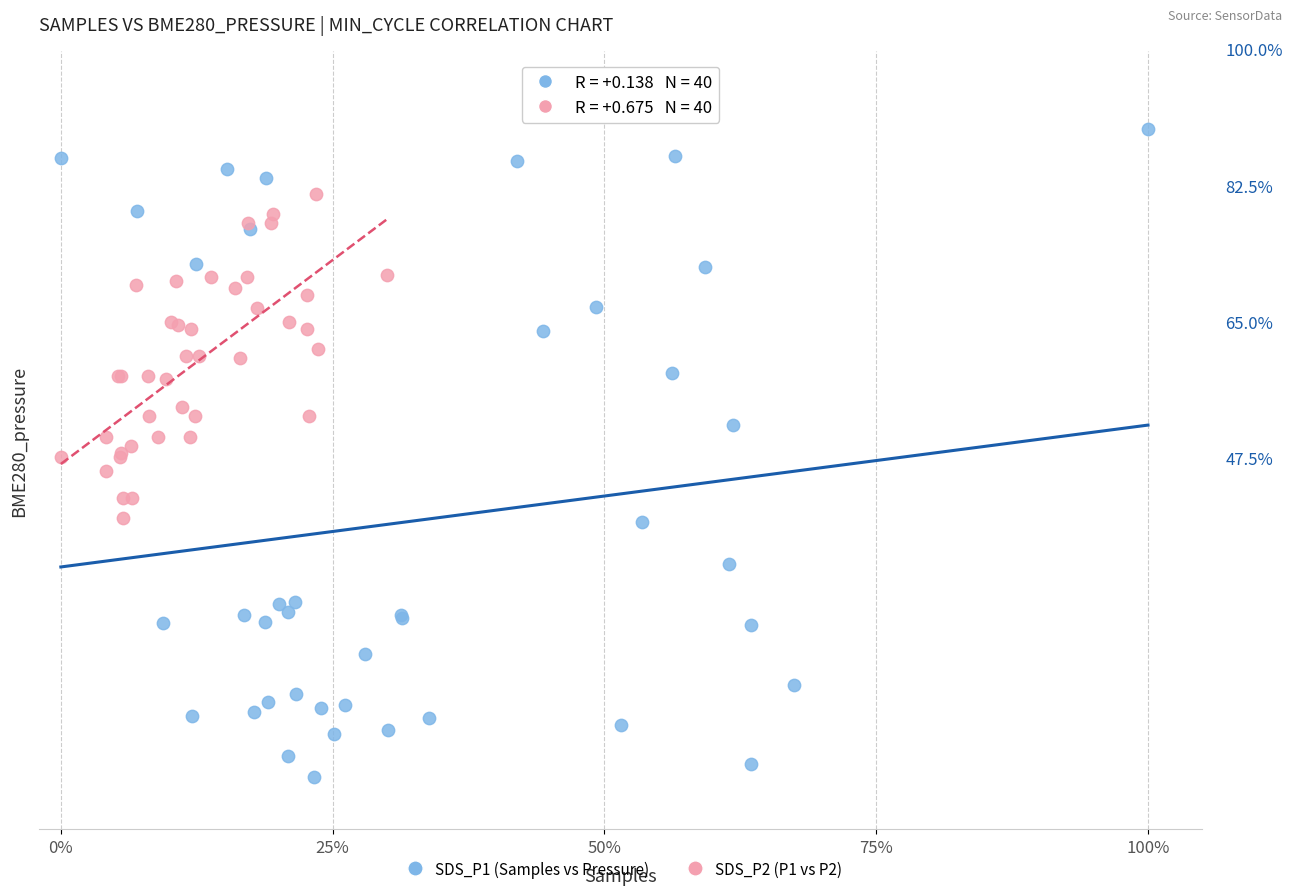

What are all the series names shown in the legend?

SDS_P1 (Samples vs Pressure), SDS_P2 (P1 vs P2)